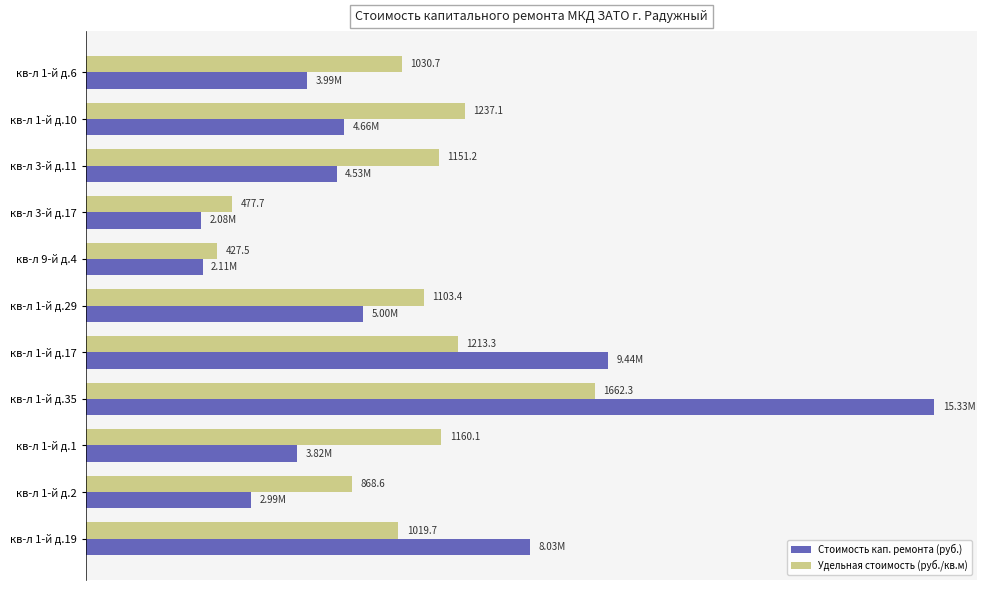

What are all the series names shown in the legend?

Стоимость кап. ремонта (руб.), Удельная стоимость (руб./кв.м)